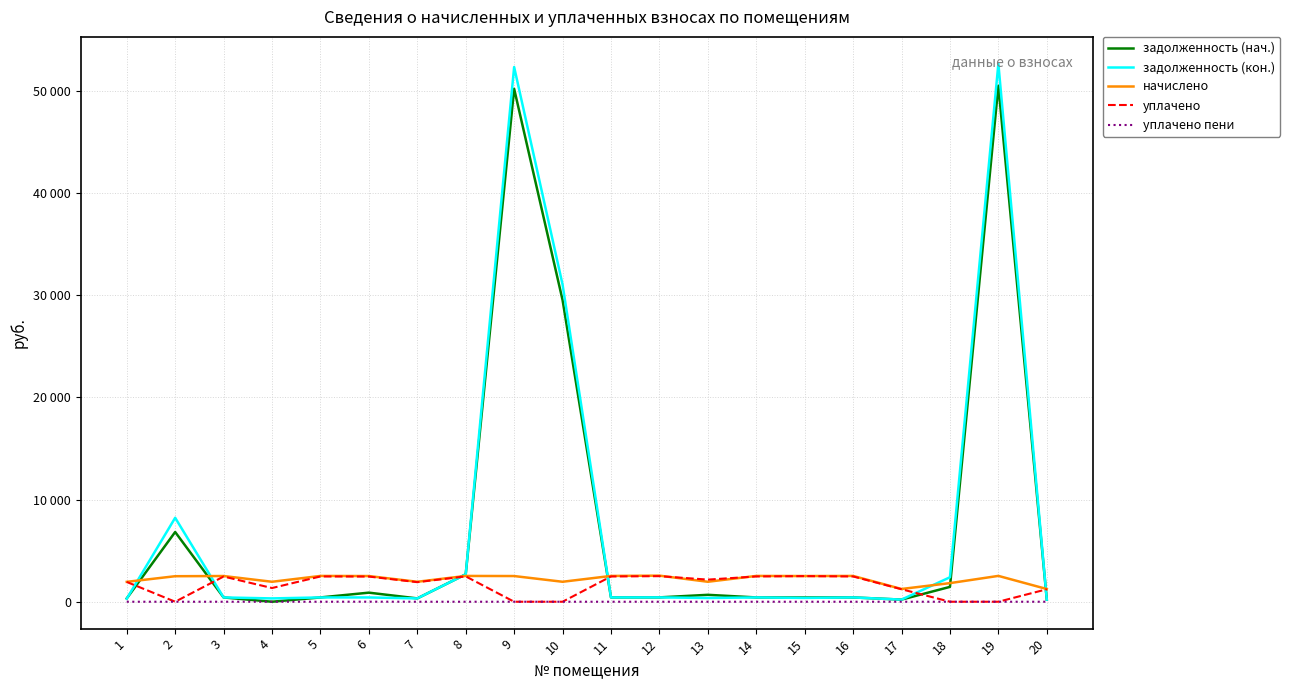

What is the maximum value for задолженность (нач.)?

50529.8